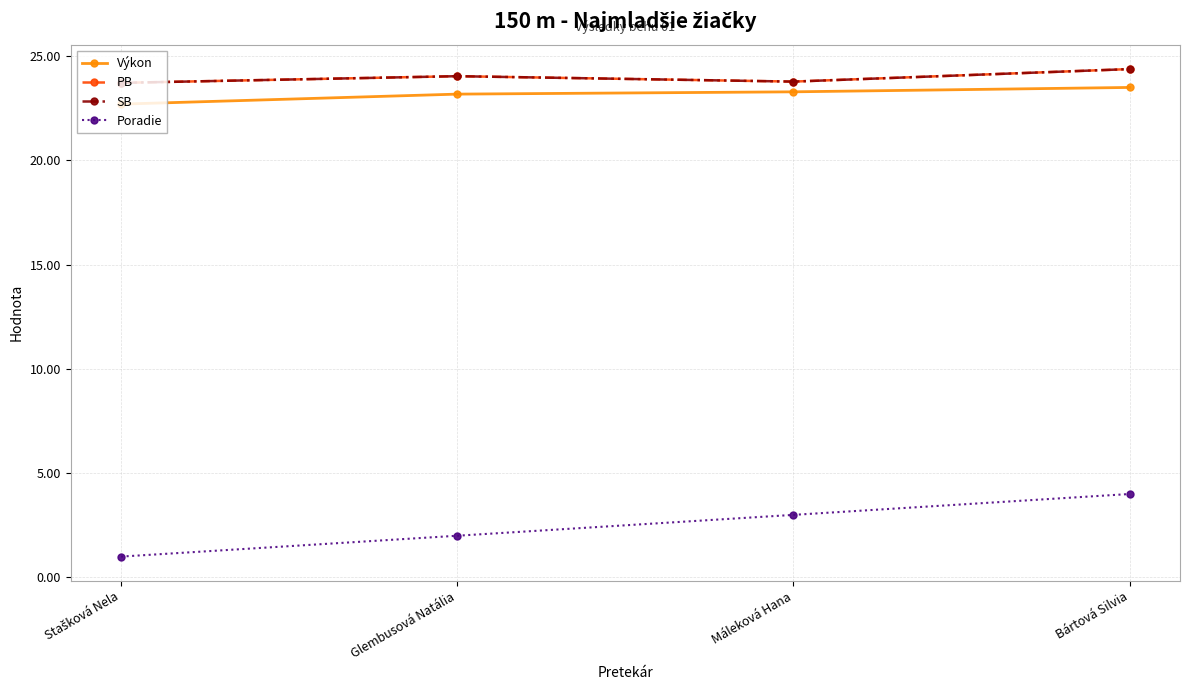

Does the chart have visible grid lines?

Yes